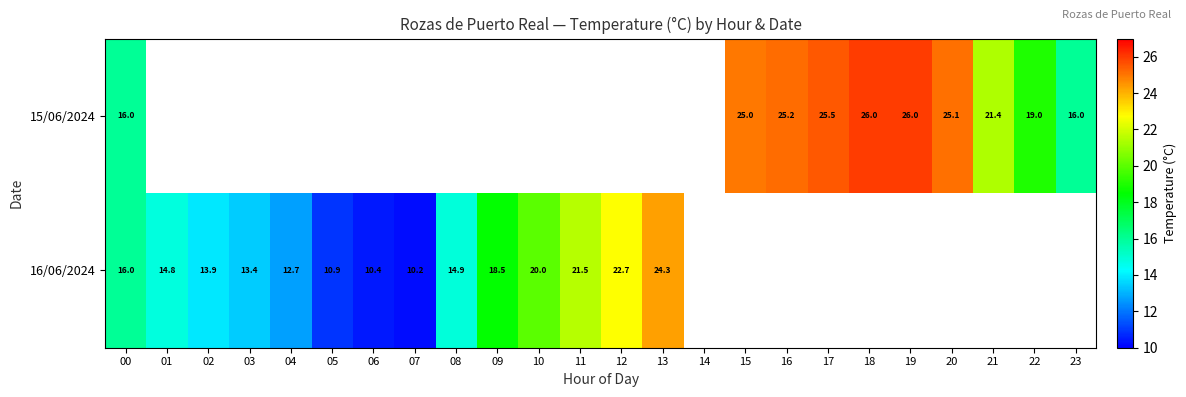

Is it true that 16/06/2024 equals 27.0 at 10?

False